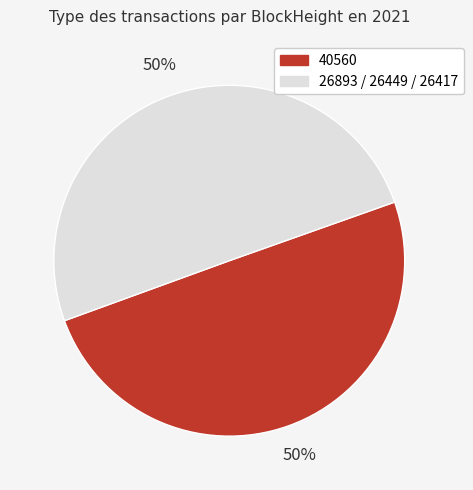

To the nearest percent, what is the average slice percentage?

50%